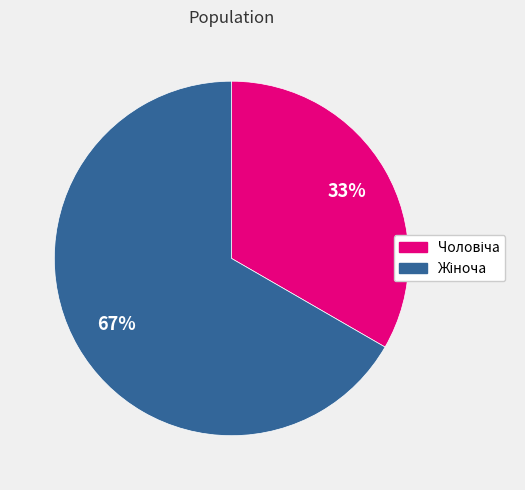

To the nearest percent, what is the average slice percentage?

50%